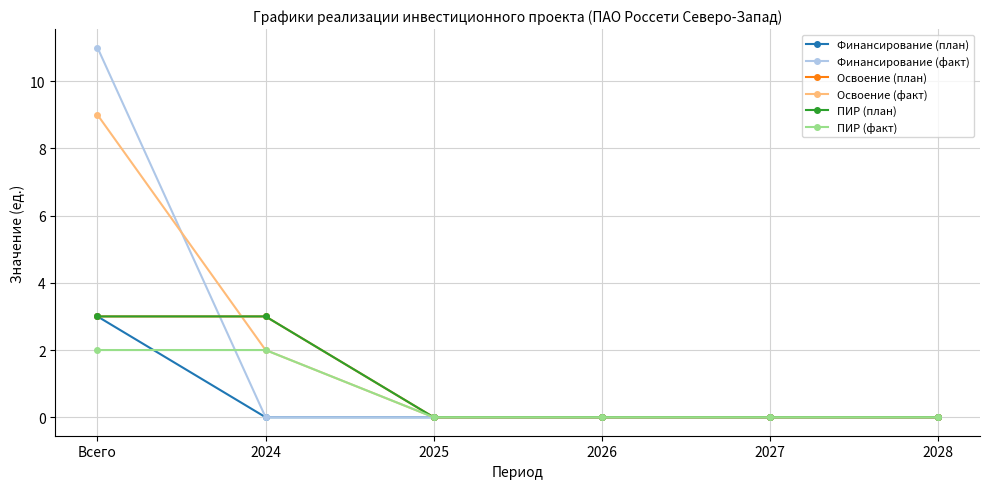

What is the difference between the ПИР (план) values at 2028 and 2024?

3